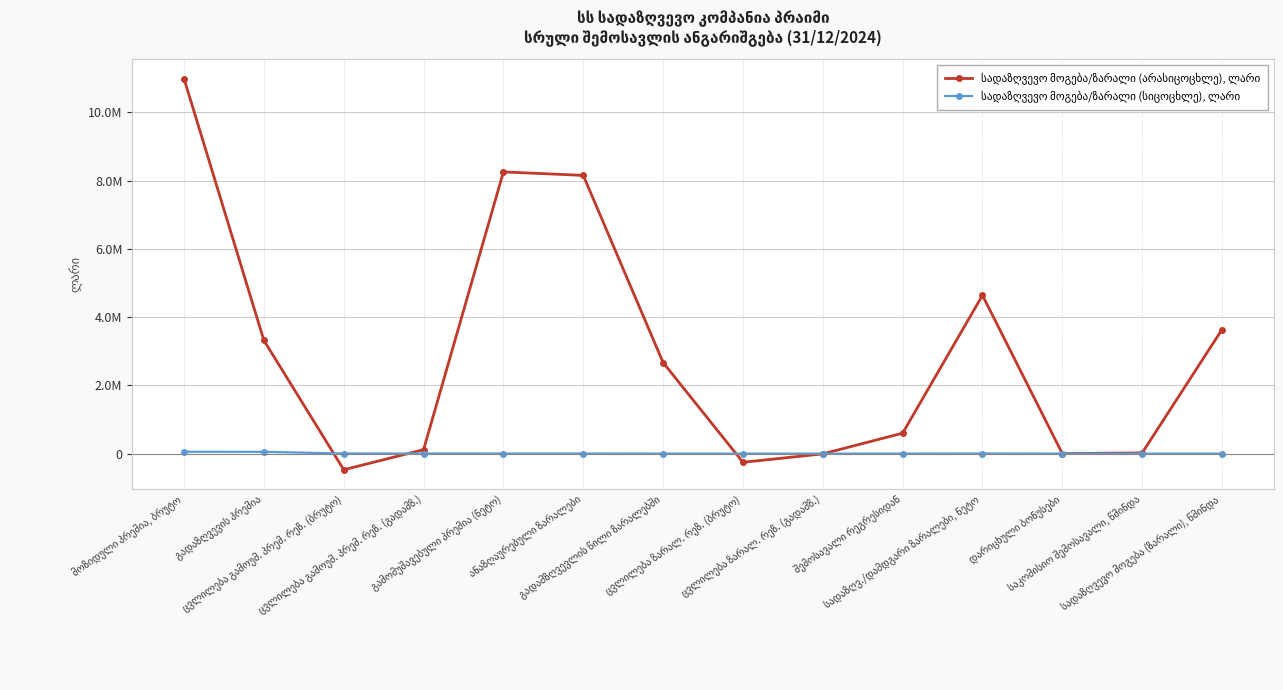

What is the smallest value displayed?

-473051.5